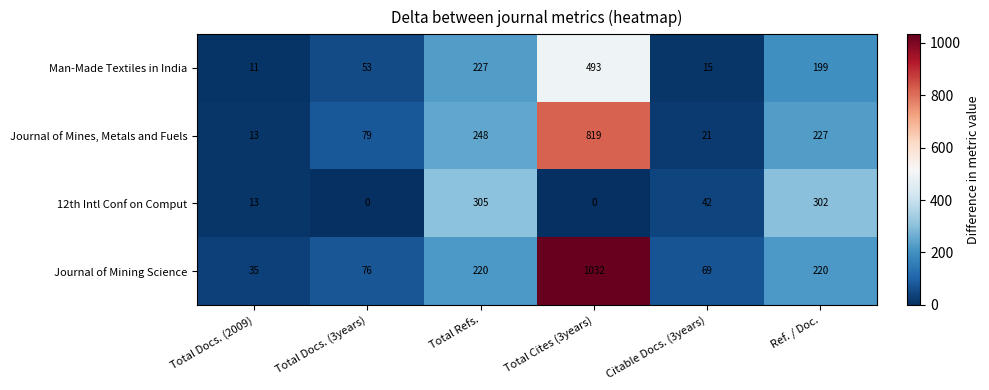

Rank the series by their average value, from lowest to highest.

12th Intl Conf on Comput, Man-Made Textiles in India, Journal of Mines, Metals and Fuels, Journal of Mining Science